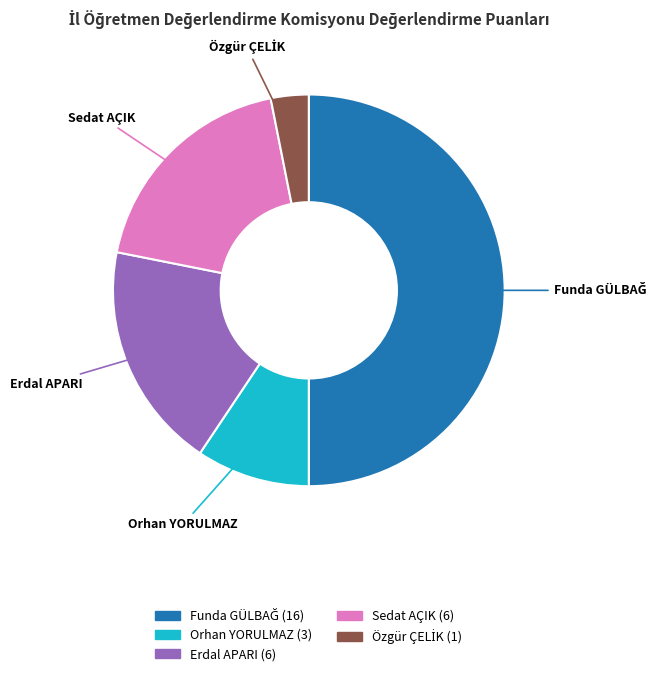

Does Orhan YORULMAZ represent more than half of the total?

No